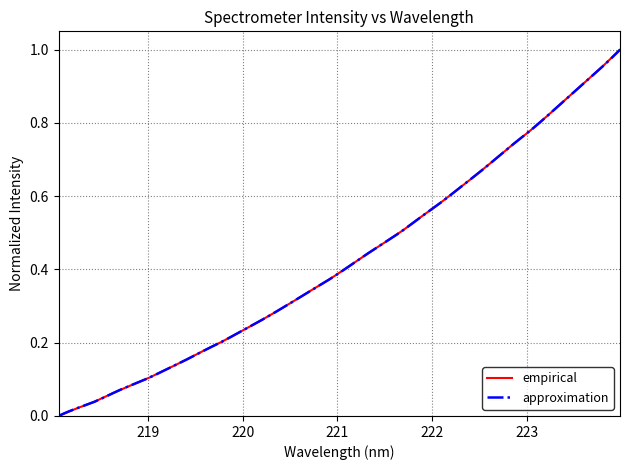

What is the greatest value displayed?

1.0